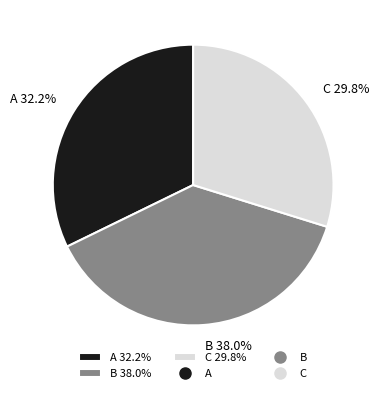

How many slices are in this pie chart?

3